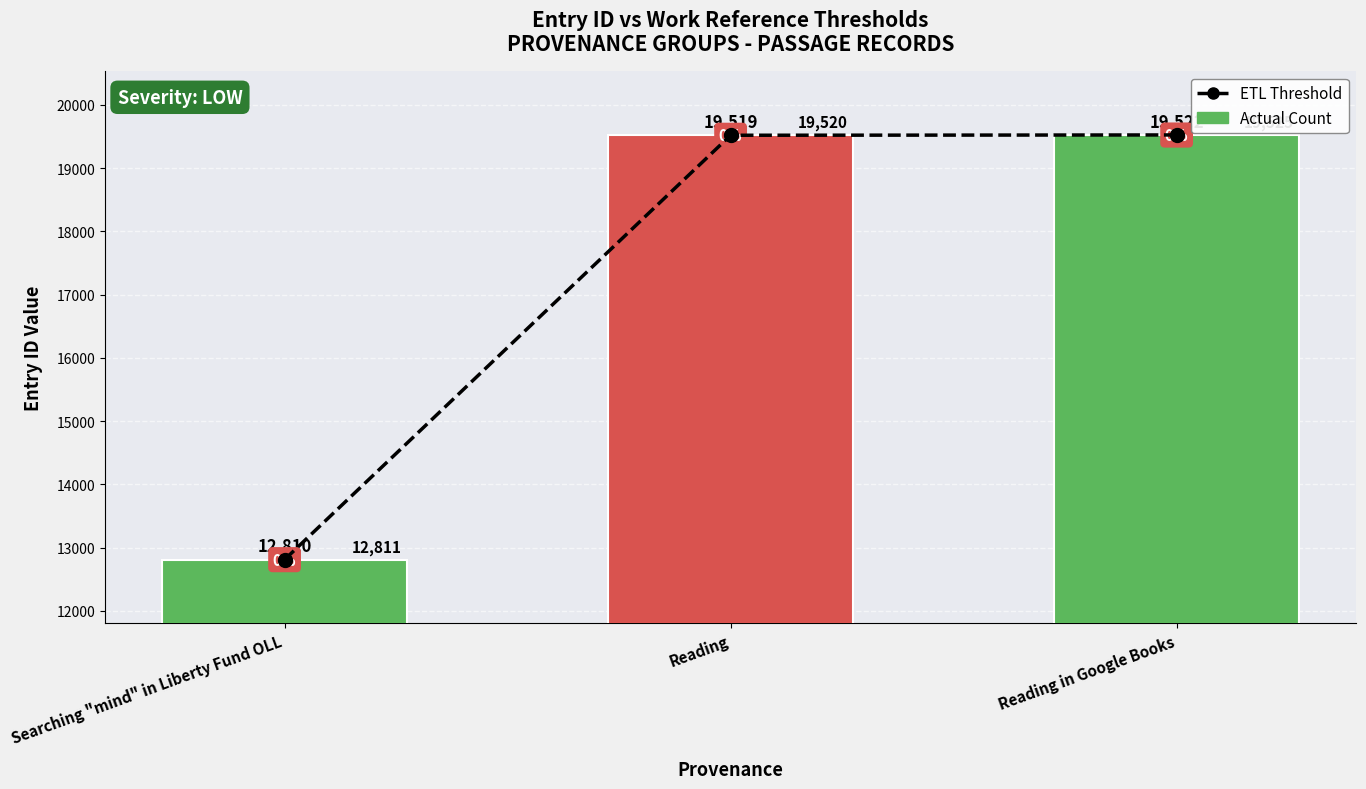

What is the value of the ETL Threshold bar at the 3rd from the left?

19525